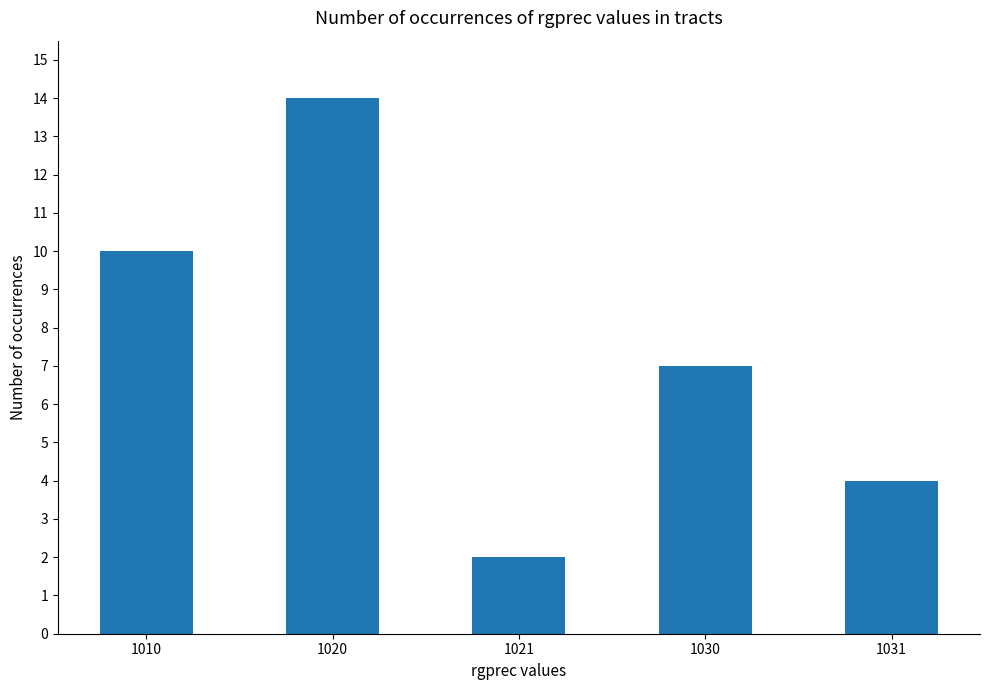

How many bars are there in total?

5